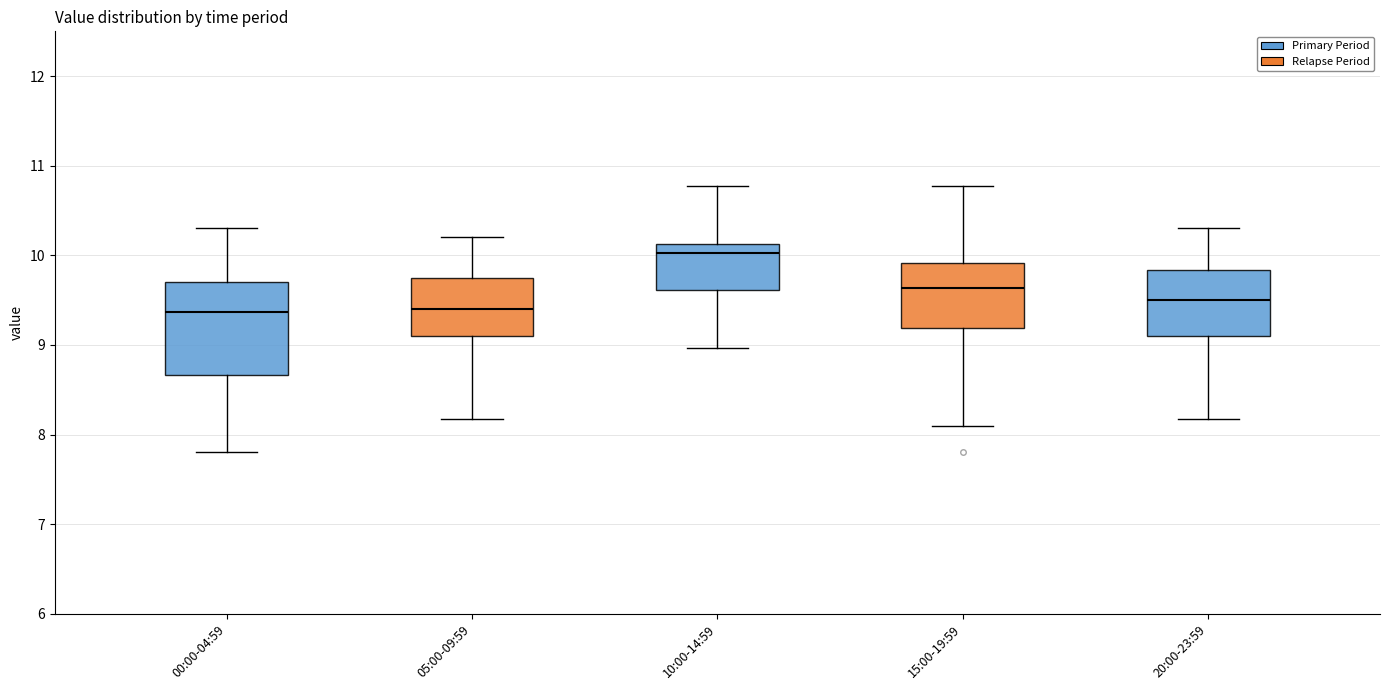

Which box has the highest median line?

10:00-14:59